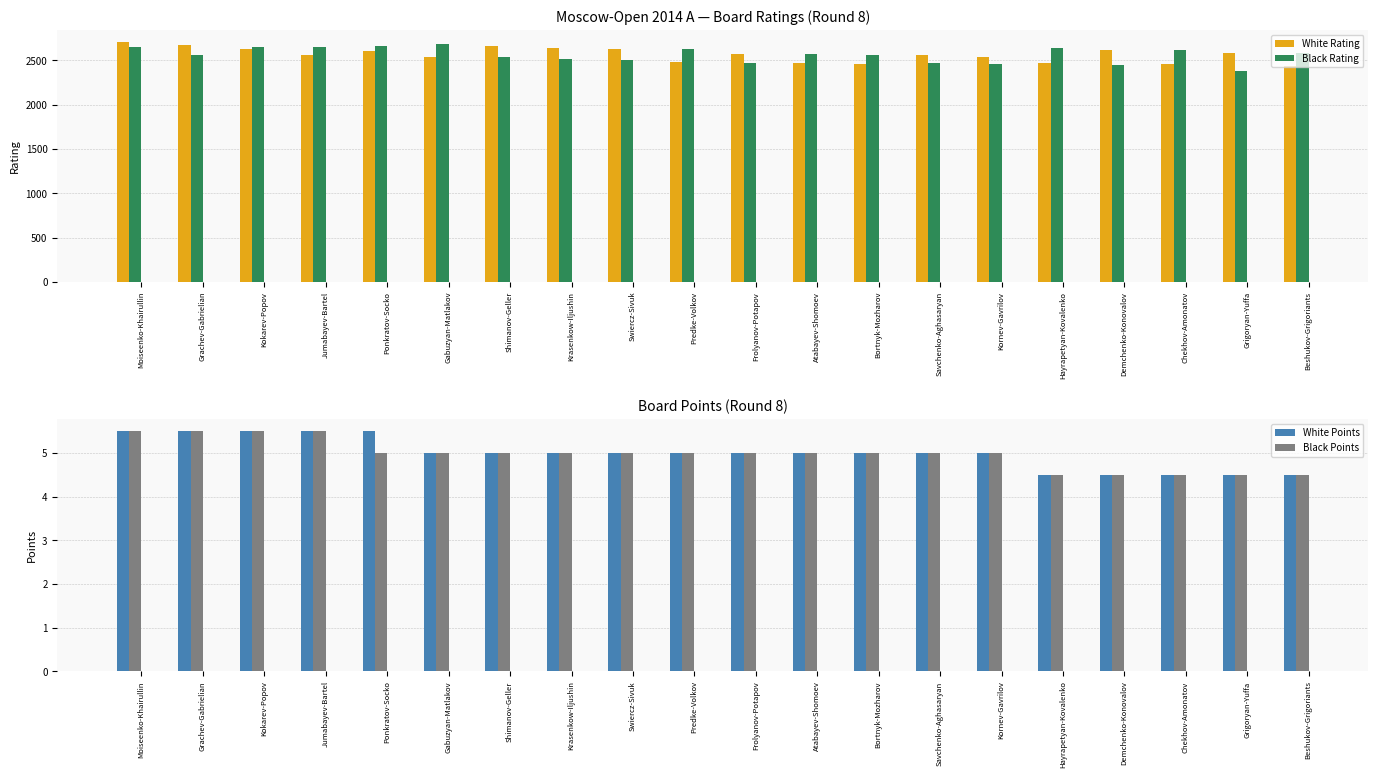

What is the difference between the maximum and minimum values in the White Points series?

1.0